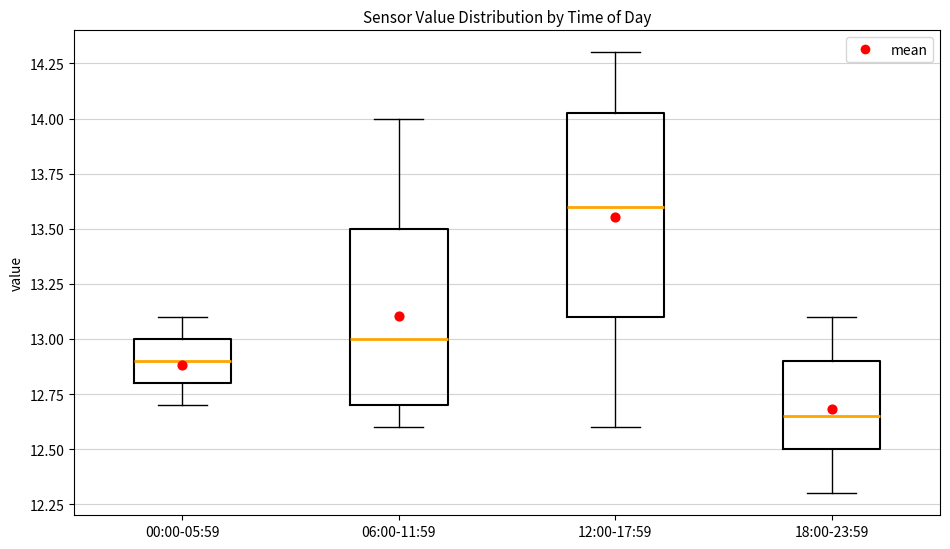

Reading left to right, transcribe this box plot: for each box, give where its median line is, the range the box spans, and where its two whiskers end, as read against the y-axis. The values are not printed on the chart, so give them approximately, as read against the axis.

00:00-05:59: median 12.90, box 12.80 to 13.00, whiskers 12.70 to 13.10
06:00-11:59: median 13.00, box 12.70 to 13.50, whiskers 12.60 to 14.00
12:00-17:59: median 13.60, box 13.10 to 14.05, whiskers 12.60 to 14.30
18:00-23:59: median 12.65, box 12.50 to 12.90, whiskers 12.30 to 13.10